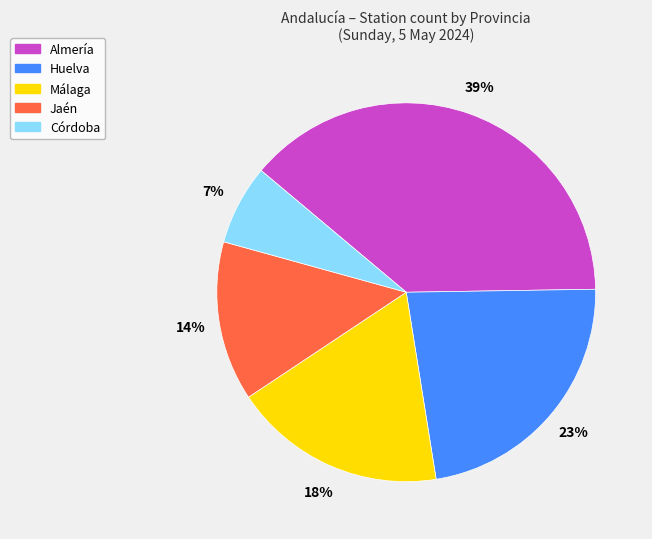

Does any single category account for the majority?

No